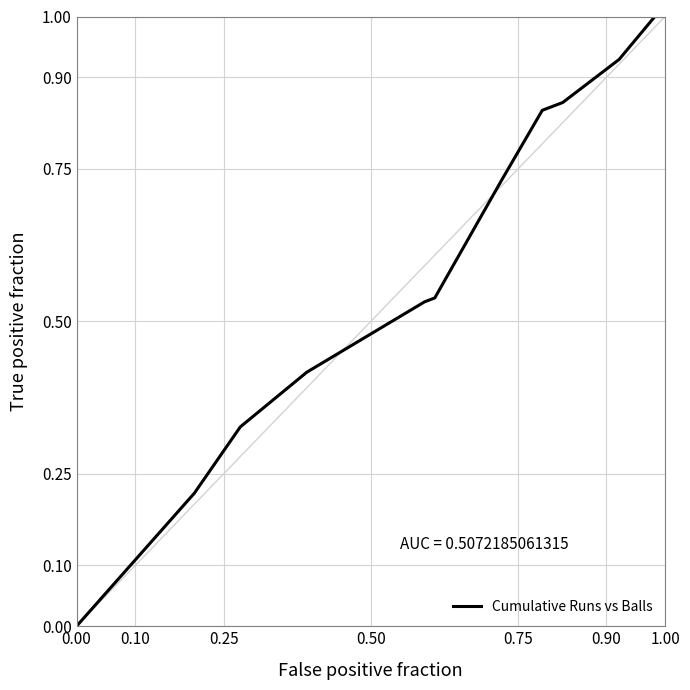

What is the difference between the maximum and second lowest values?

0.8